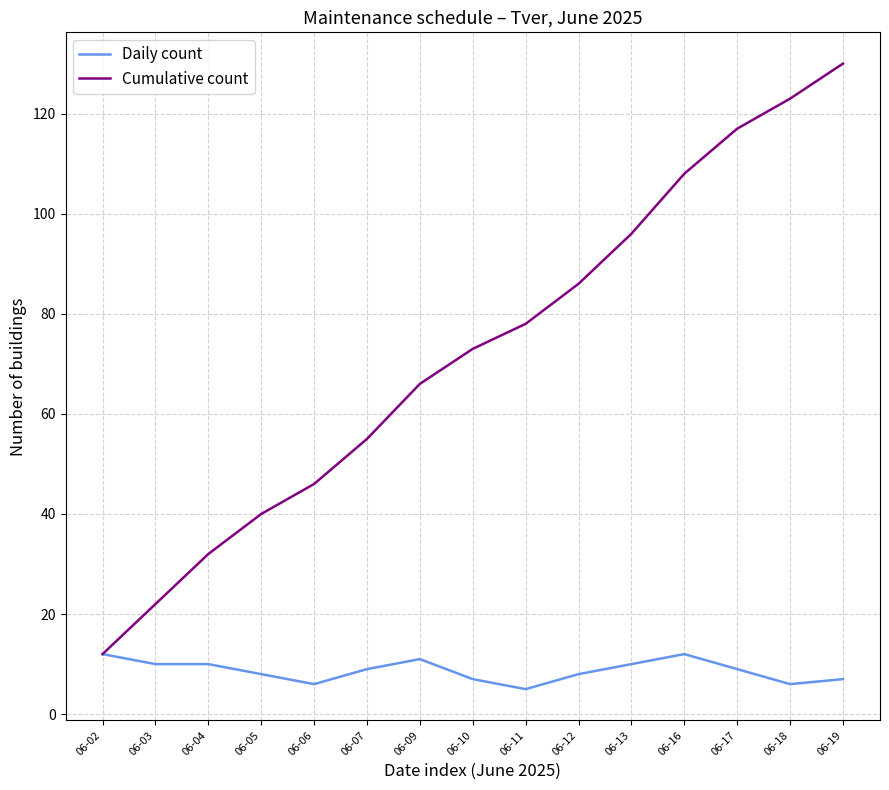

What are all the series names shown in the legend?

Daily count, Cumulative count